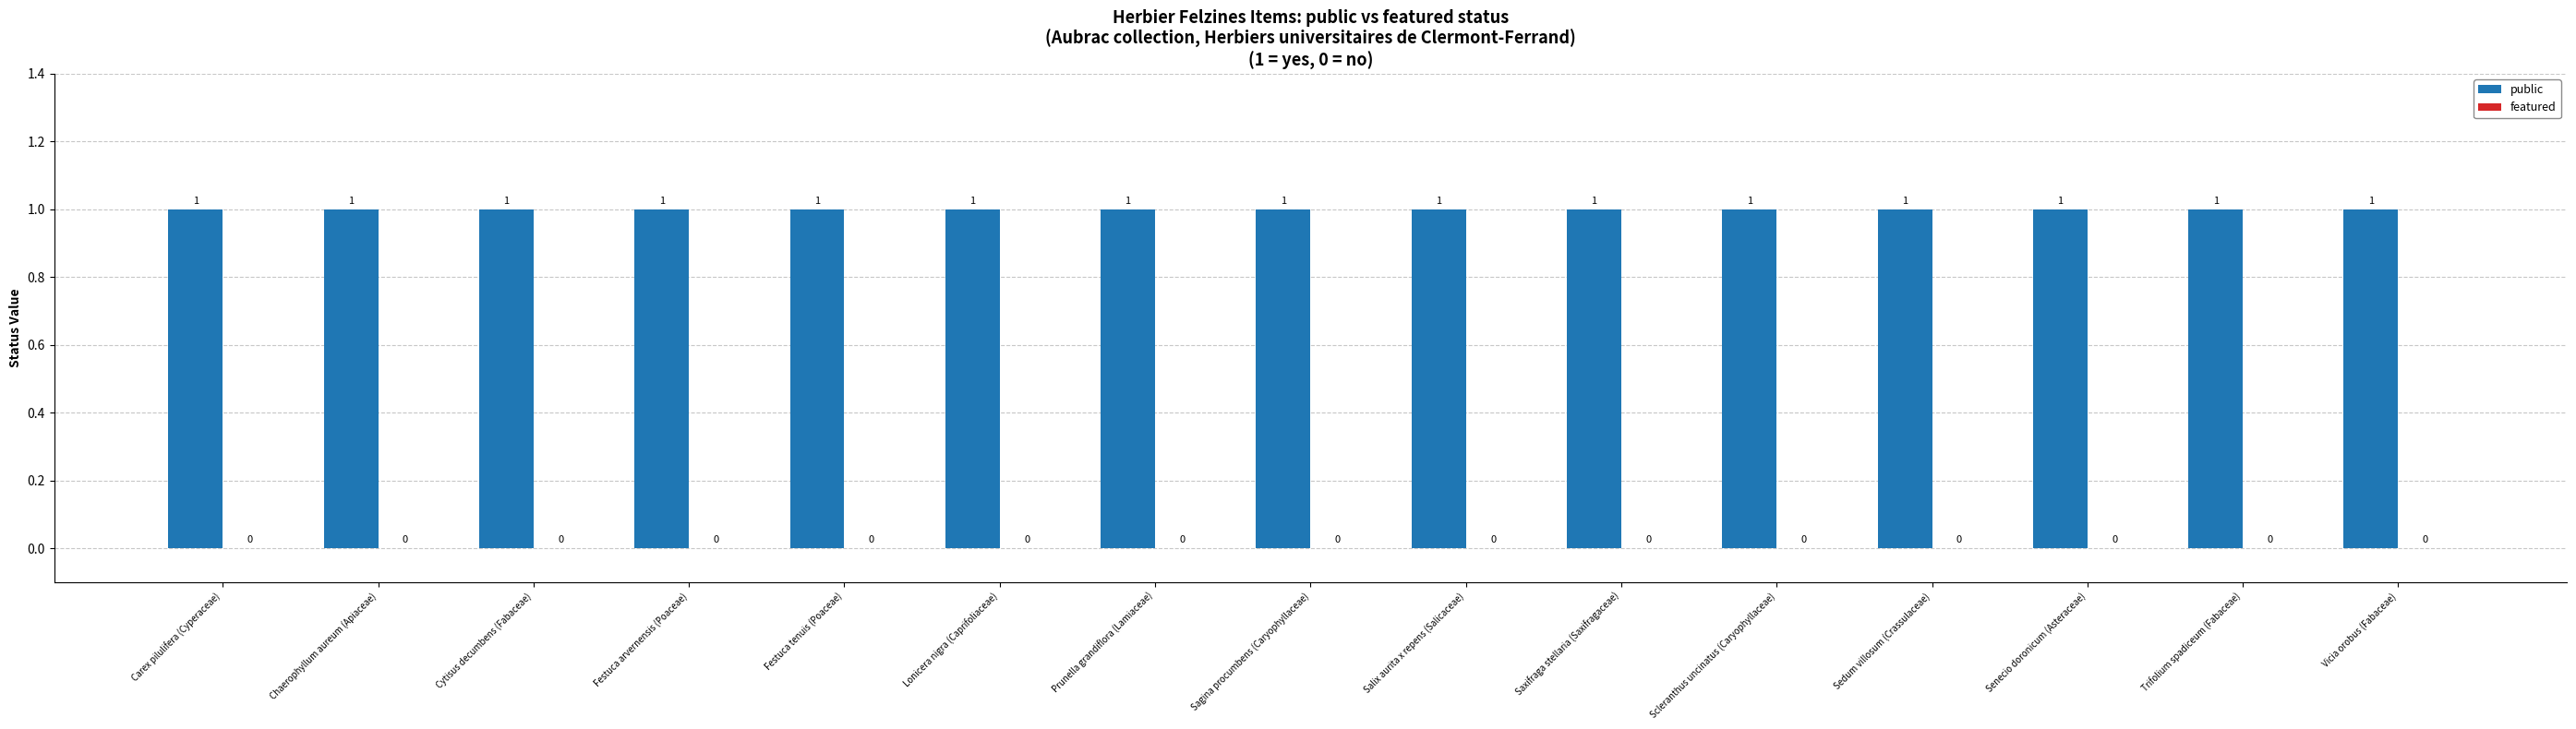

Rank the series by their average value, from highest to lowest.

public, featured